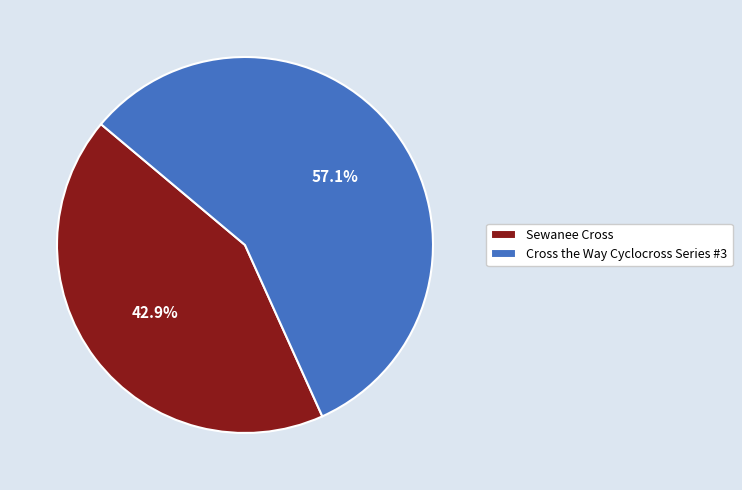

Count the number of slices in the pie.

2